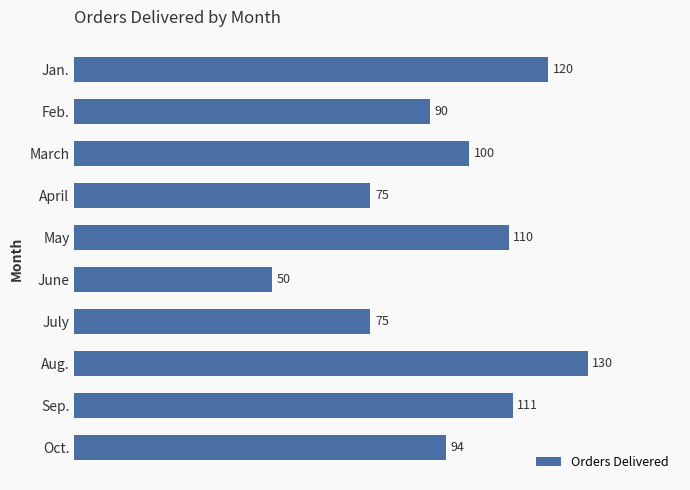

What is the value of the 4th bar from the top?

75